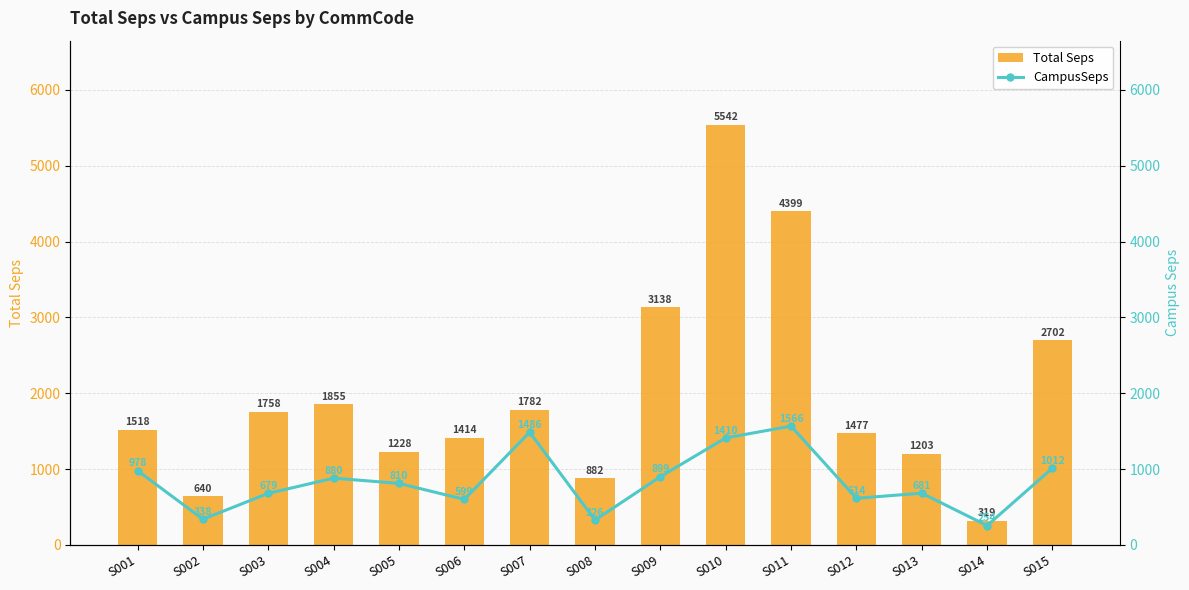

Reading right to left, transcribe all the data shown in this chart.

Total Seps: S015=2701.6	S014=318.6	S013=1203.0	S012=1477.0	S011=4398.6	S010=5541.6	S009=3138.2	S008=882.1	S007=1782.3	S006=1413.6	S005=1227.7	S004=1855.3	S003=1758.4	S002=639.9	S001=1517.8
CampusSeps: S015=1011.6	S014=253.7	S013=681.3	S012=614.0	S011=1565.6	S010=1410.5	S009=898.8	S008=326.3	S007=1485.7	S006=599.3	S005=810.3	S004=879.5	S003=678.8	S002=338.2	S001=977.8